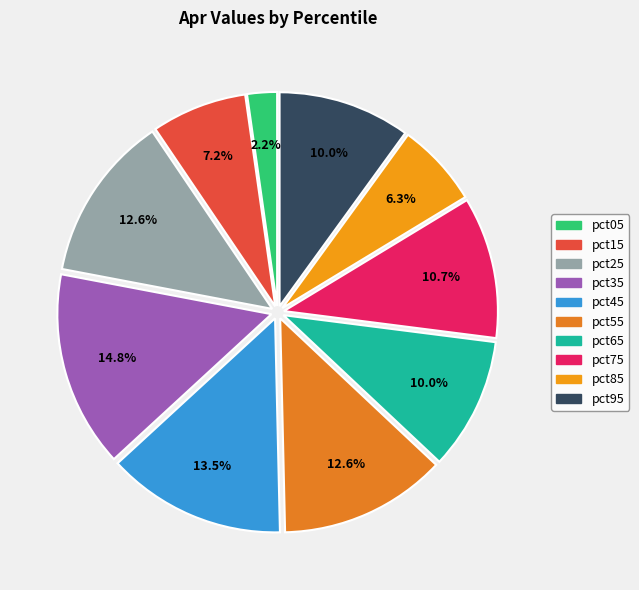

What percentage is the pct75 slice, to the nearest percent?

11%